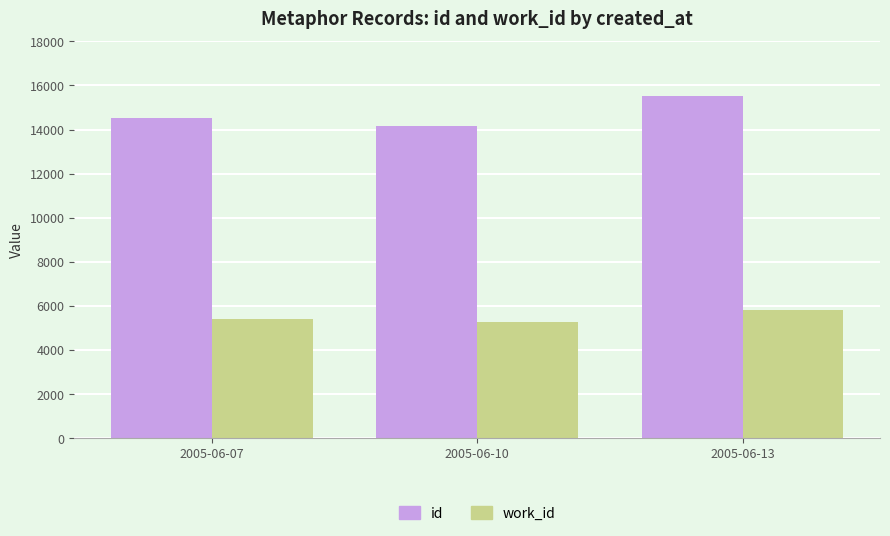

What is the total value across all series at 2005-06-13?

21354